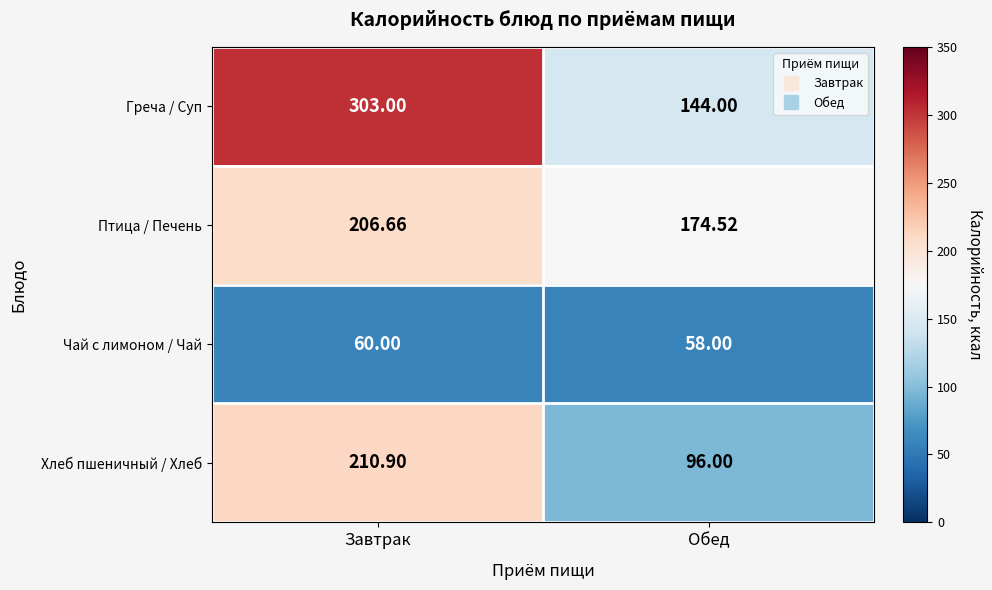

Which series changed the most between Завтрак and Обед?

Греча / Суп